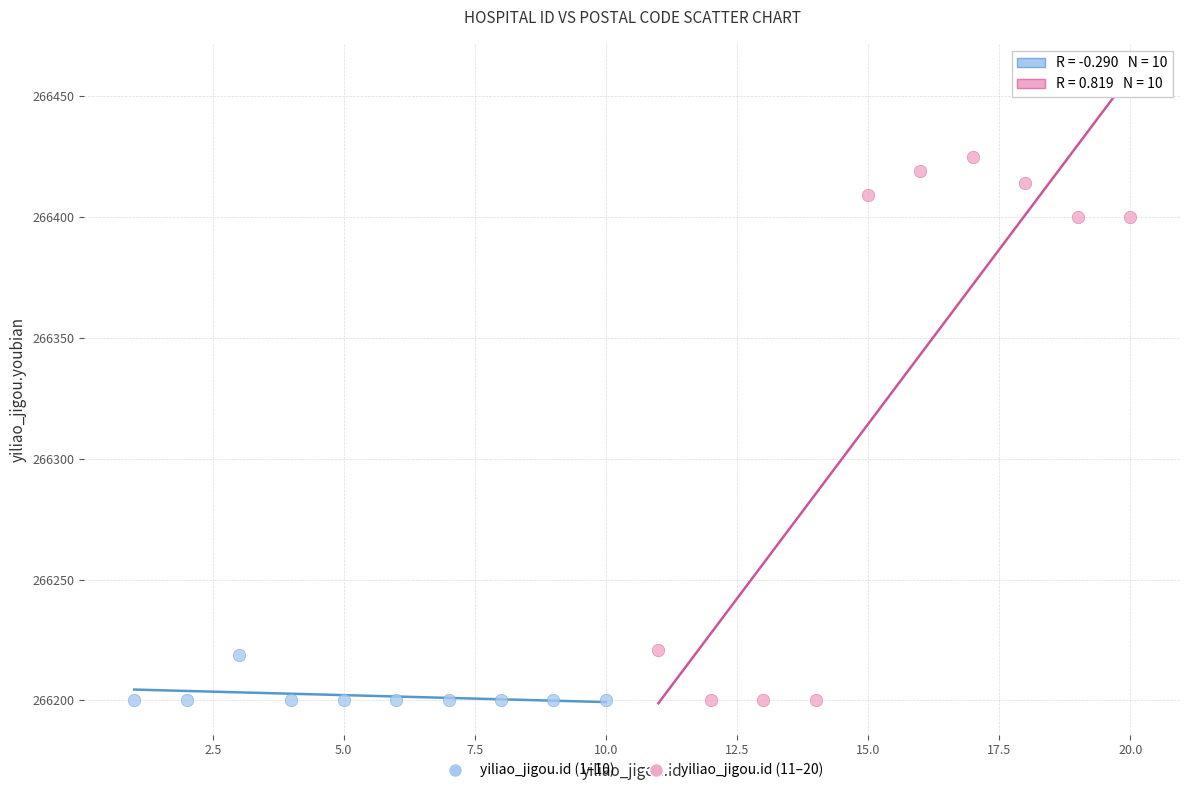

Which series has the widest spread of Y values?

yiliao_jigou.id (11–20)